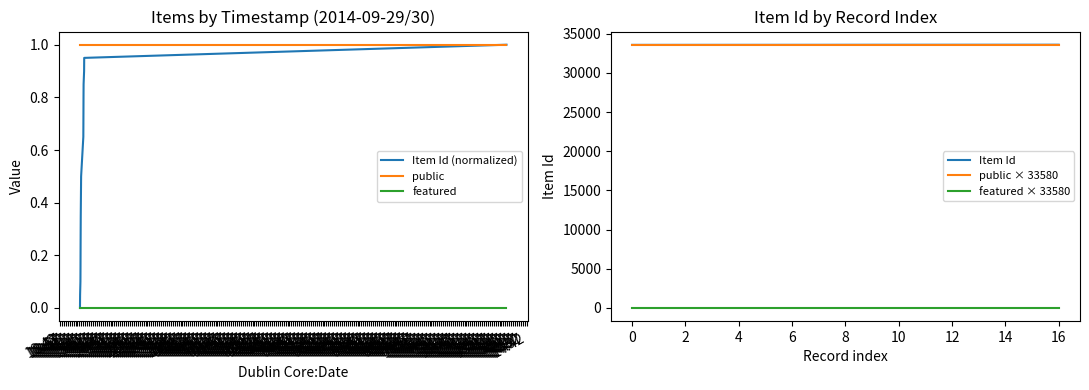

True or false: Item Id has a value of 7959.3 at 19:37.

False